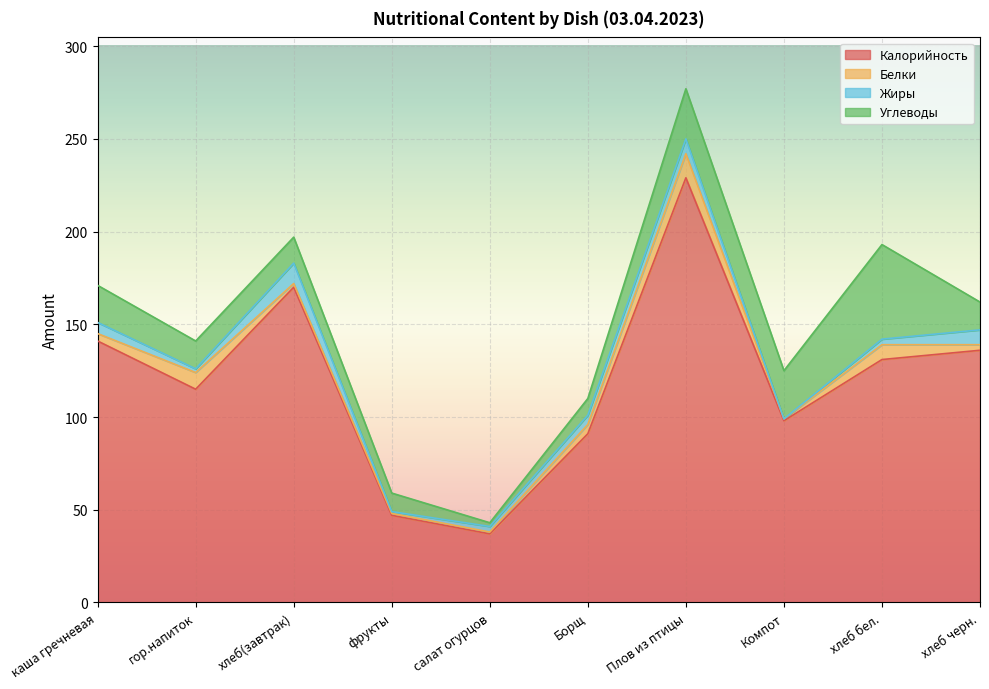

The Калорийность series shows 131 at хлеб бел.. True or false?

True